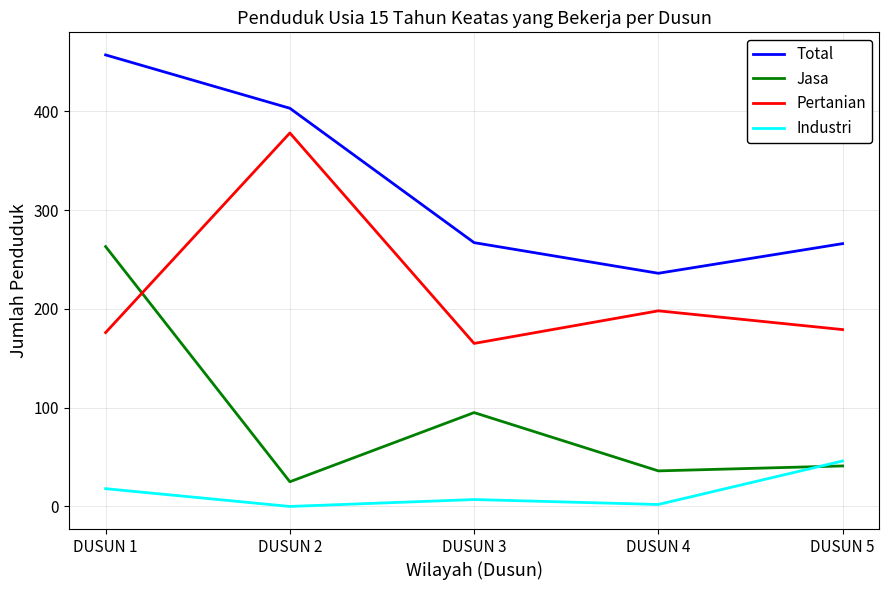

How many intersections are there between Pertanian and Jasa?

1